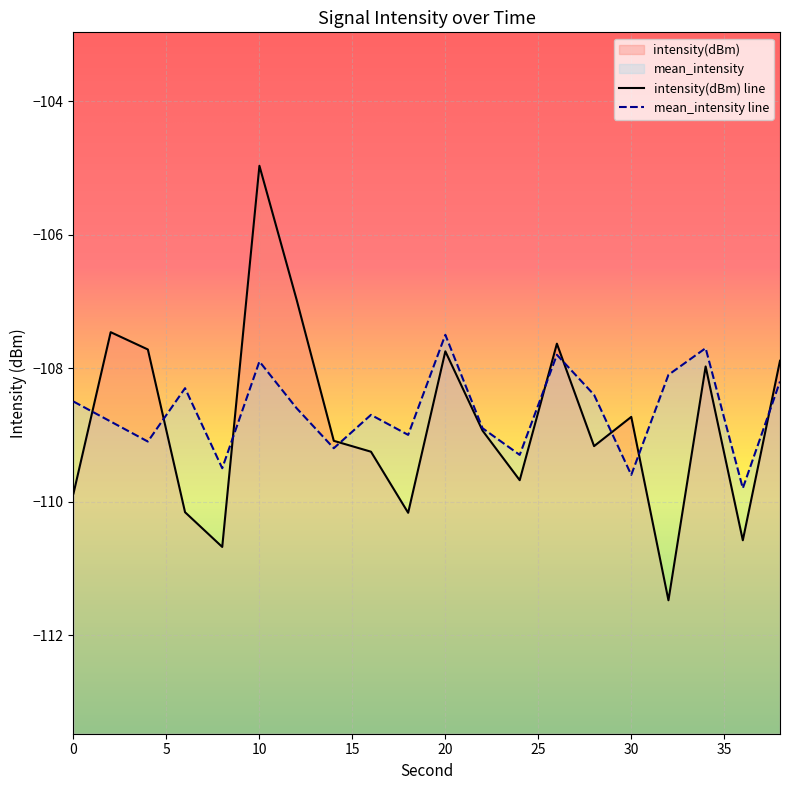

List the labels in order of mean_intensity value, smallest first.

36, 30, 8, 24, 14, 4, 18, 22, 2, 16, 12, 0, 28, 6, 38, 32, 10, 26, 34, 20